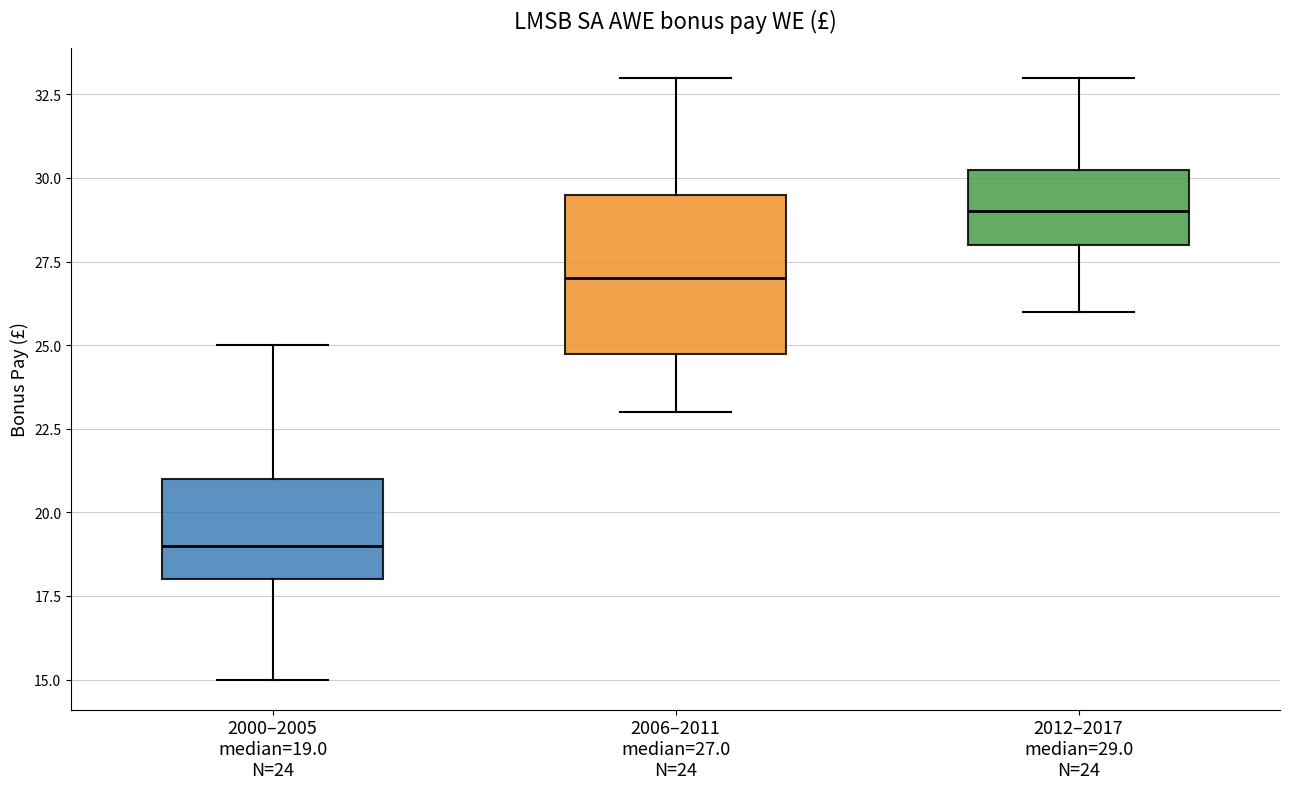

Where does the lower whisker of the box for 2000–2005 median=19.0 N=24 end on the y-axis? The values are not printed on the chart, so give them approximately, as read against the axis.

15.0